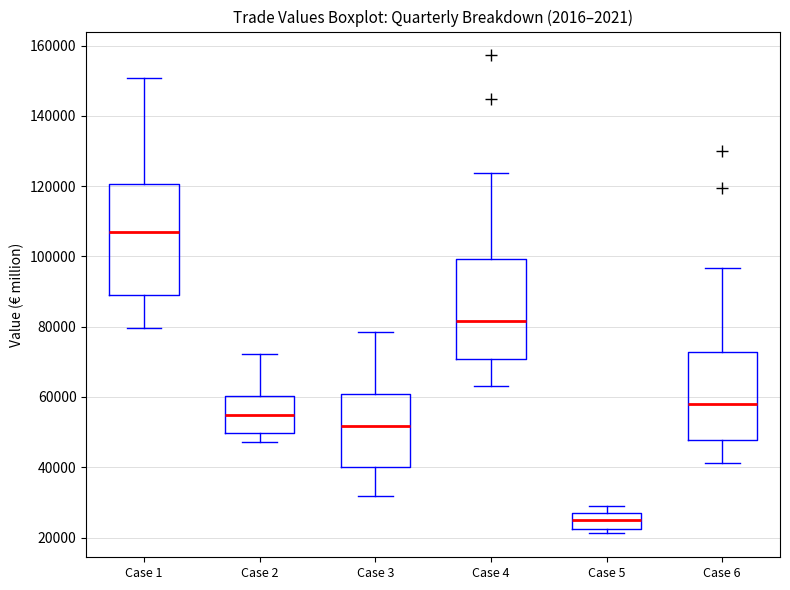

Where does the median line of the box for Case 2 sit on the y-axis? The values are not printed on the chart, so give them approximately, as read against the axis.

54000